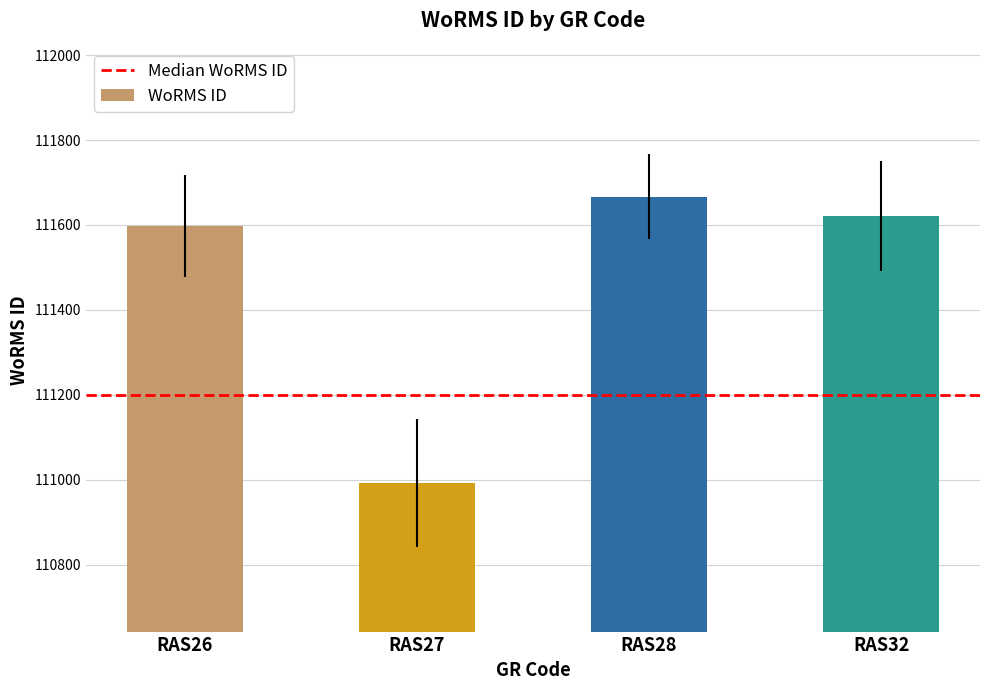

Reading left to right, extract all data points from this chart.

111597	110993	111667	111621